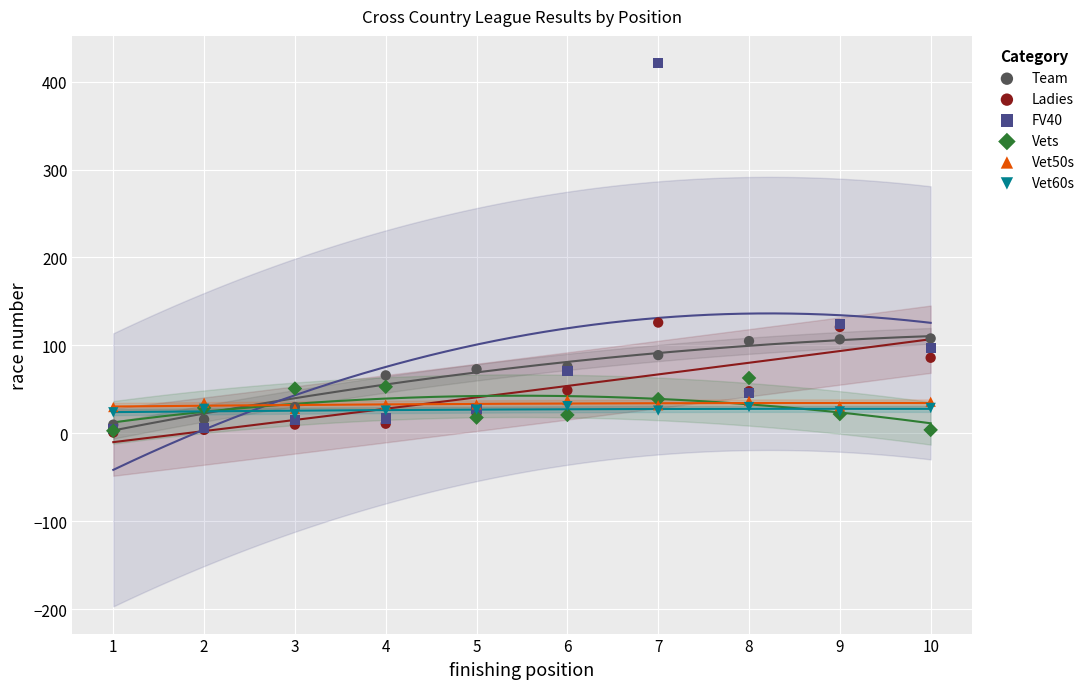

What are all the series names shown in the legend?

Team, Ladies, FV40, Vets, Vet50s, Vet60s